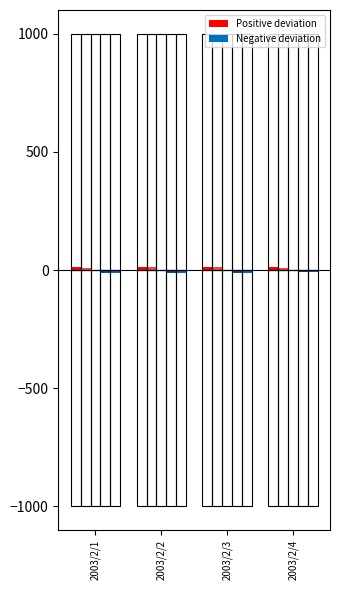

Which has a higher value, 2003/2/4 or 2003/2/3?

2003/2/4